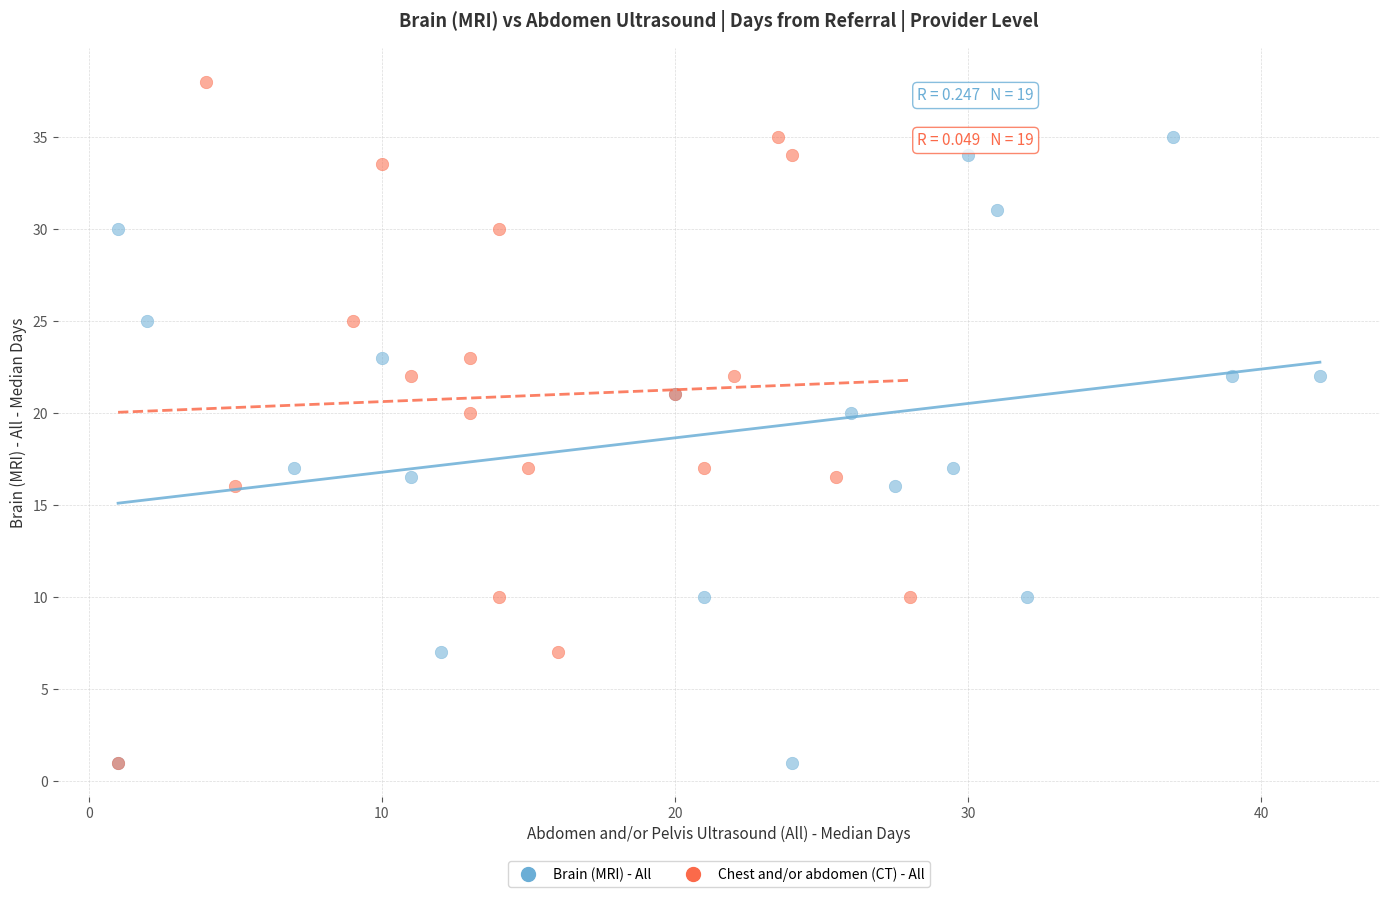

Which series reaches the maximum Y coordinate?

Chest and/or abdomen (CT) - All